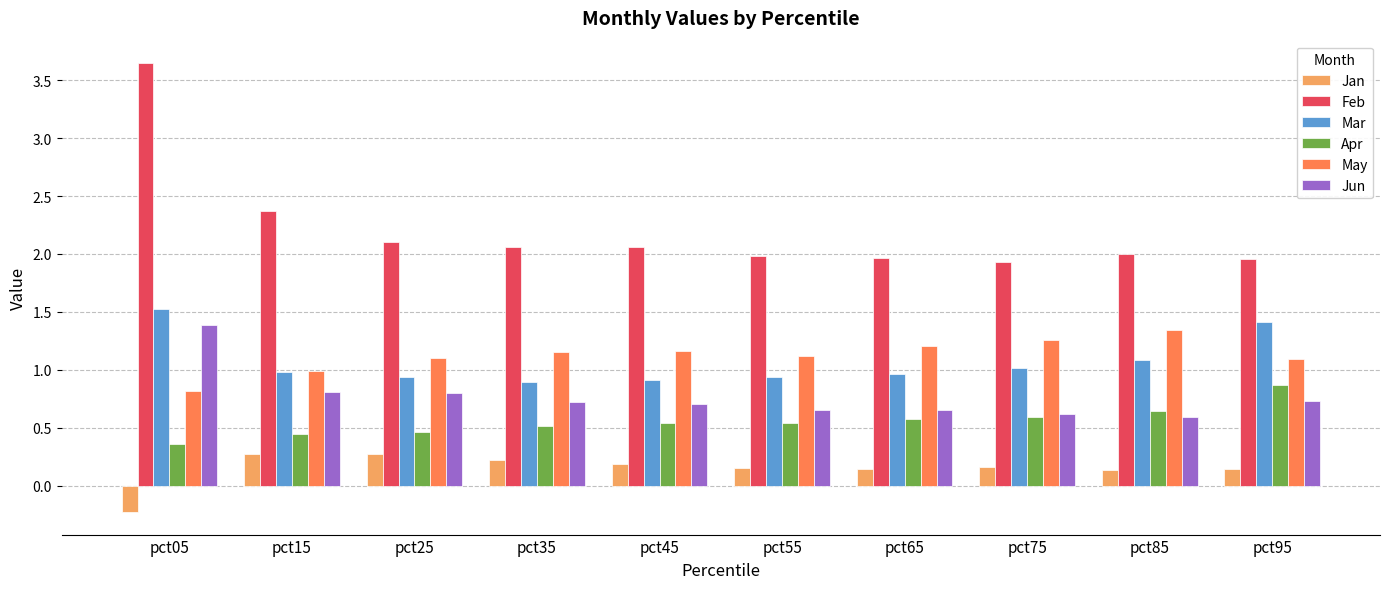

Read the Feb value at pct25.

2.1